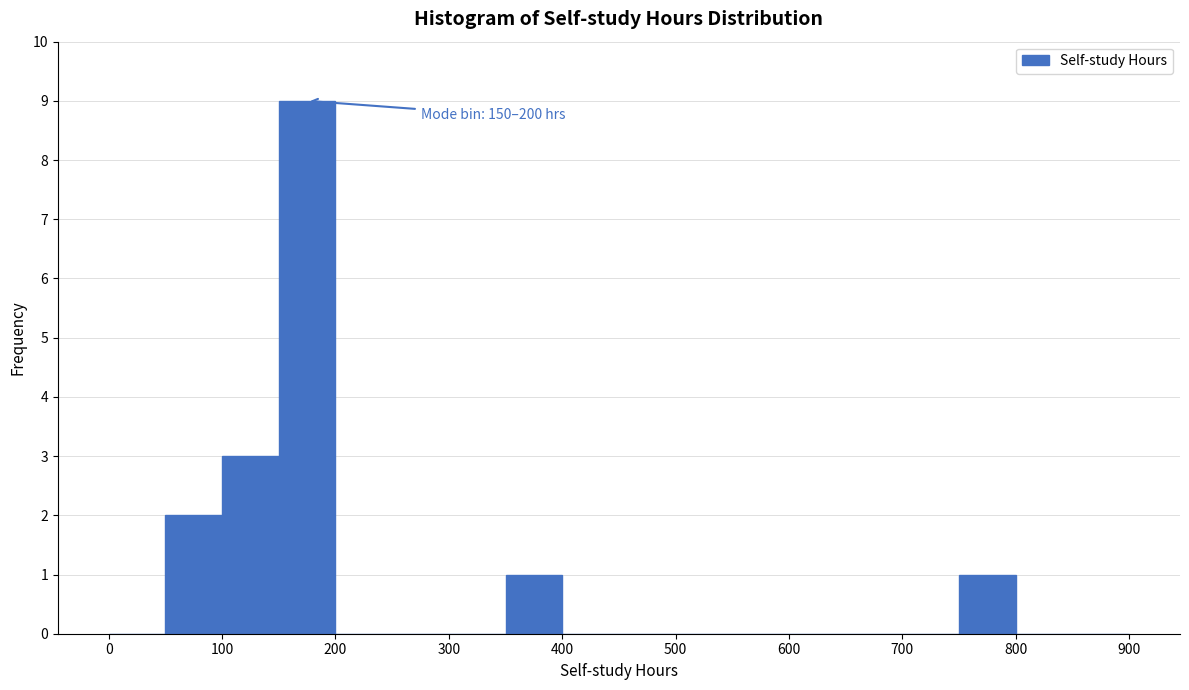

Which range on the x-axis has the tallest bar?

150 to 200